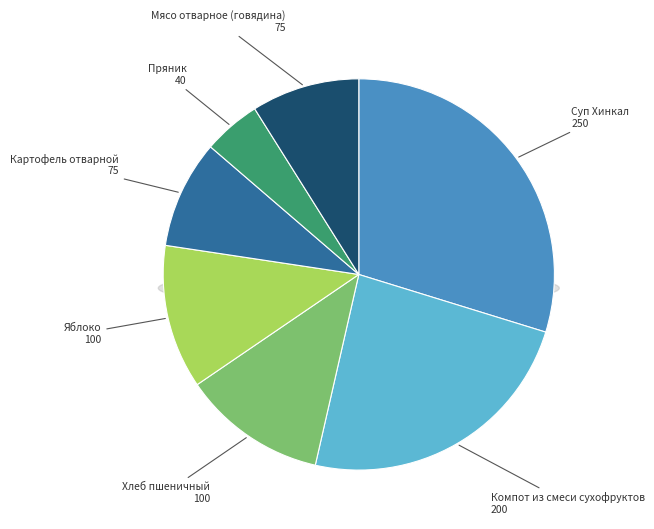

To the nearest percent, what is the combined percentage of Яблоко and Мясо отварное (говядина)?

21%